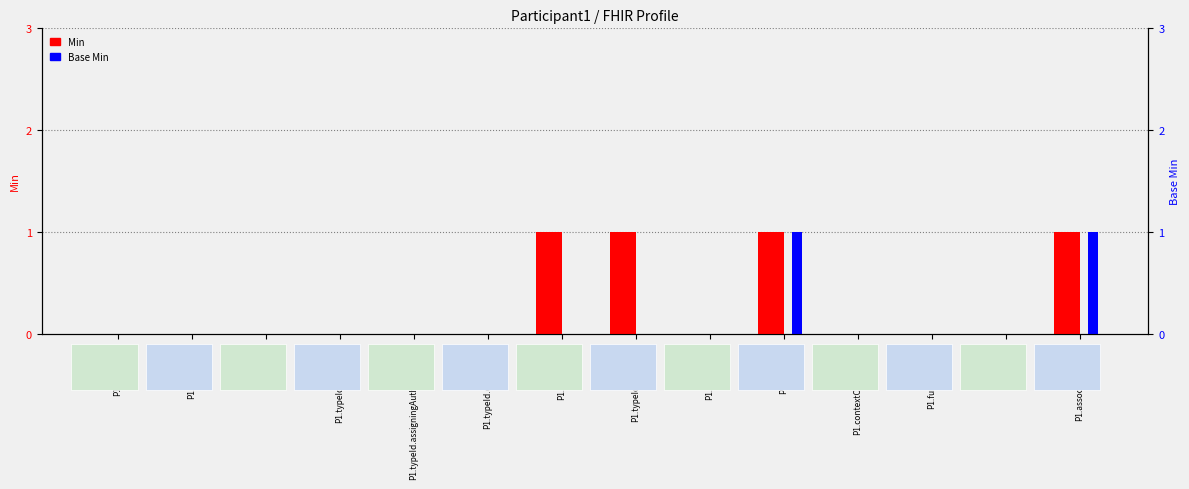

Count the Base Min values in the range 0 to 1.

14